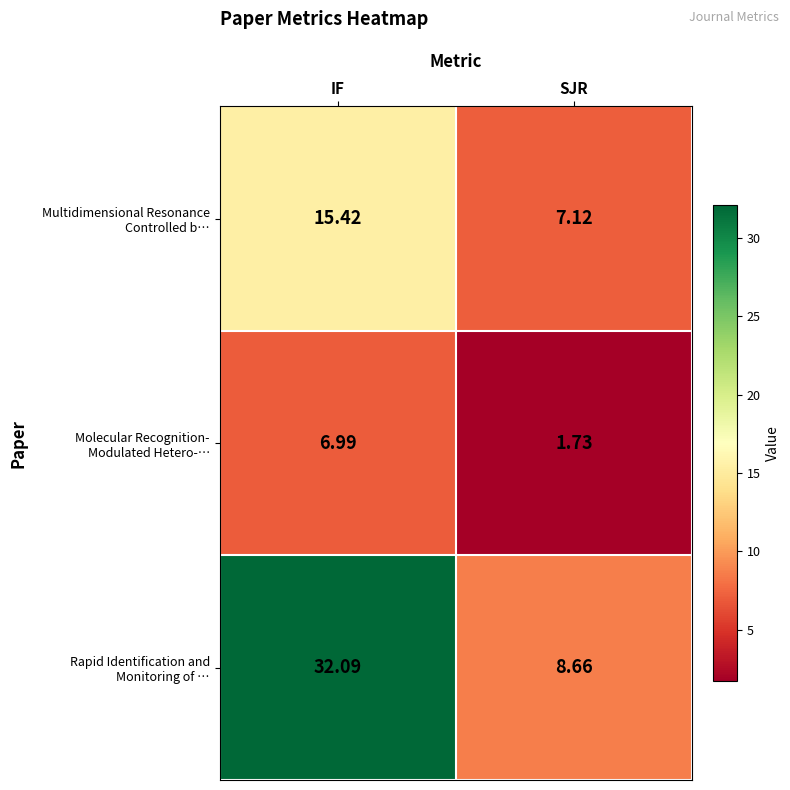

At which category is the sum across all series the highest?

IF